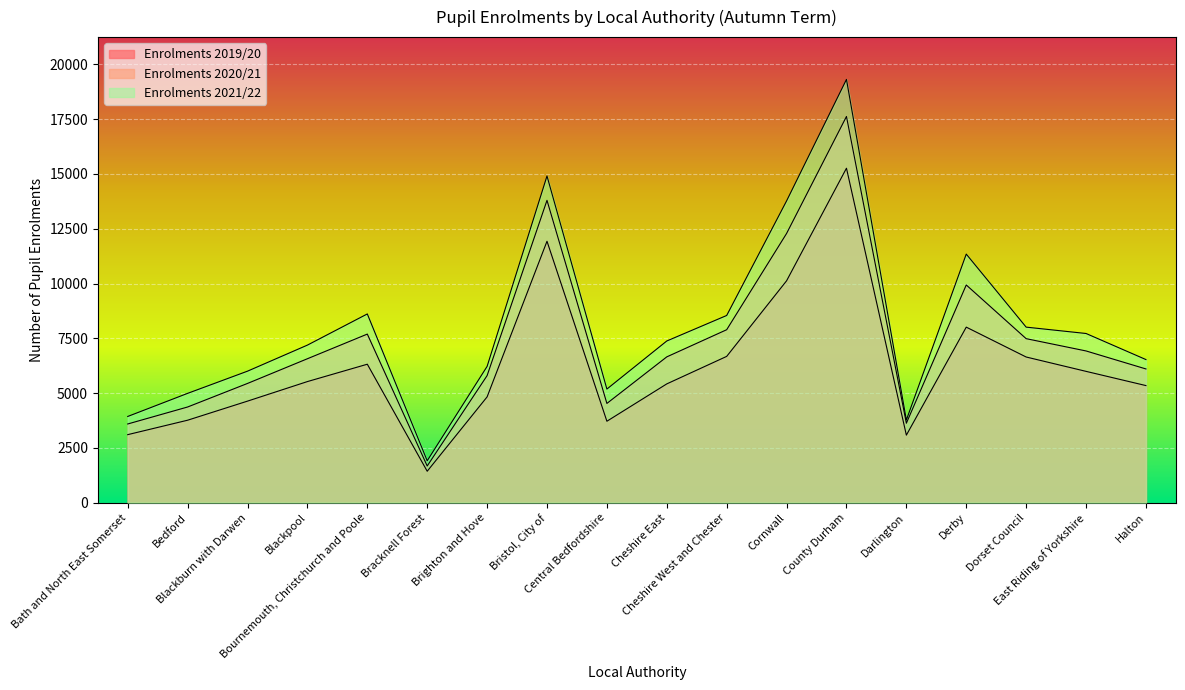

True or false: Enrolments 2020/21 and Enrolments 2019/20 cross at least once.

False